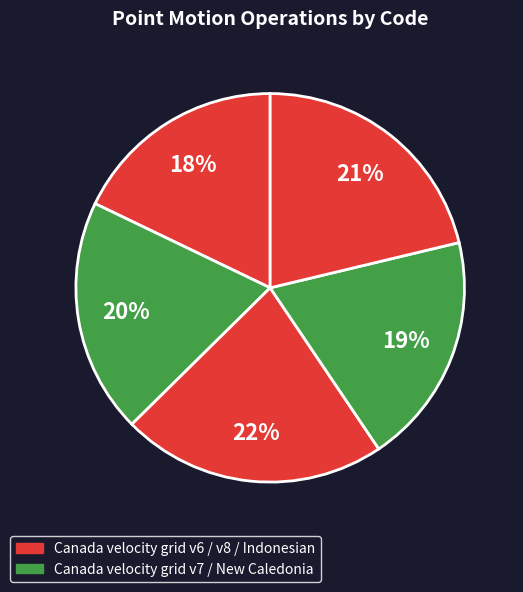

Count the number of slices in the pie.

5